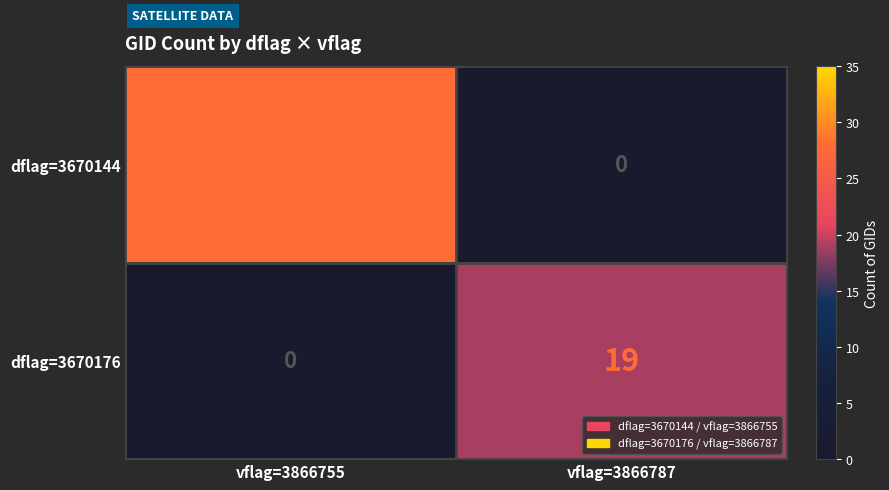

At which category is the sum across all series the highest?

vflag=3866755